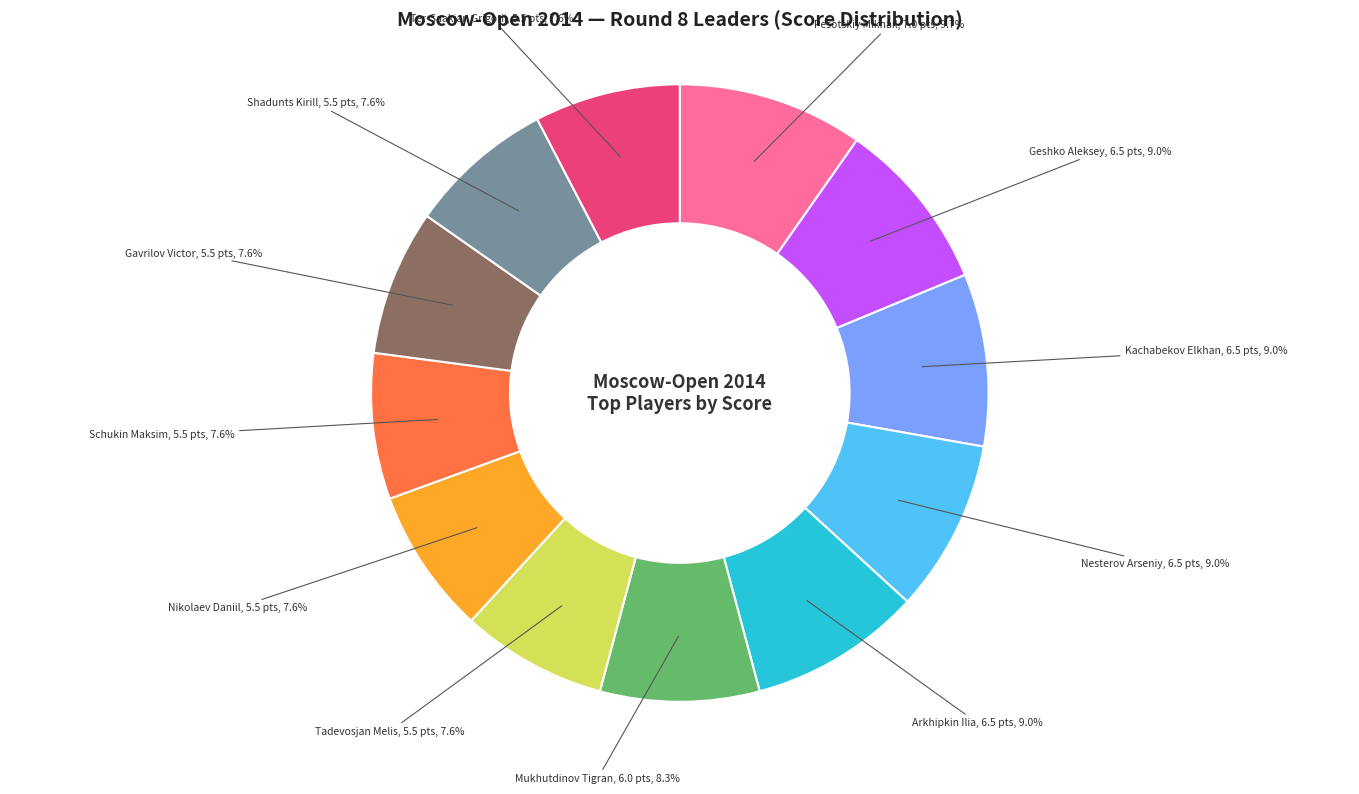

Is it true that Kachabekov Elkhan is 1% of the pie?

False